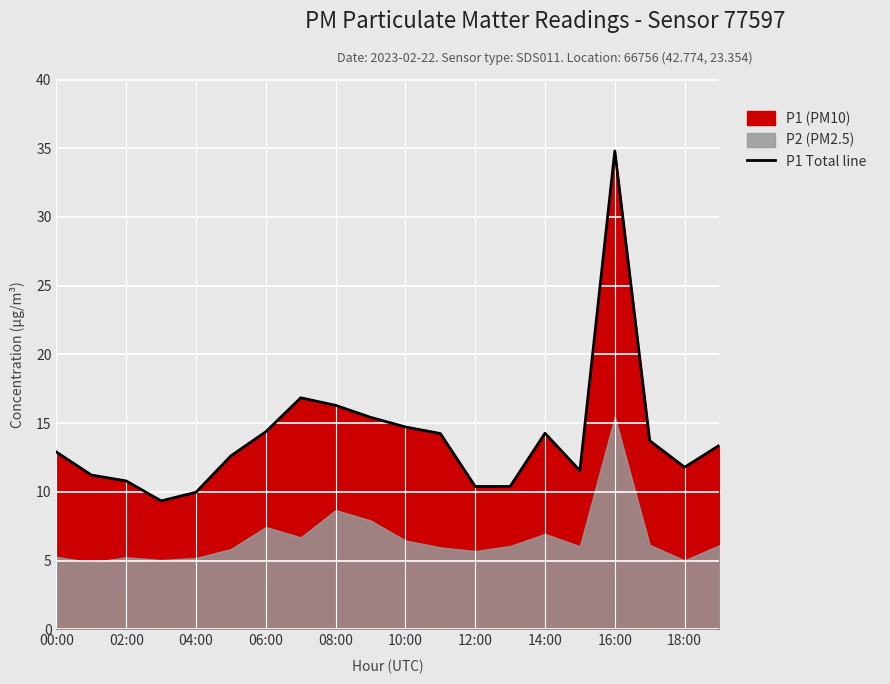

True or false: P1 Total line has a value of 3.4 at 02:00.

False